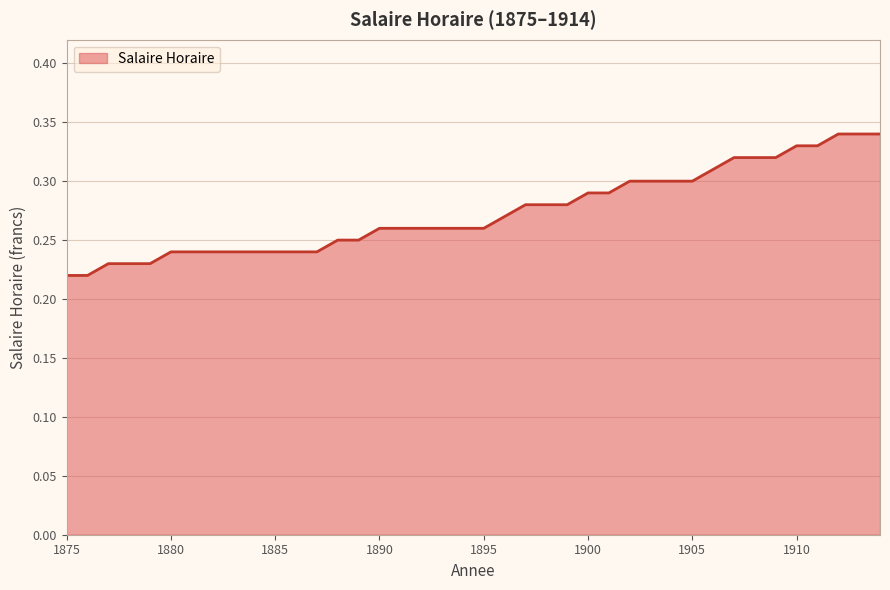

What is the value of the 6th point from the left?

0.2